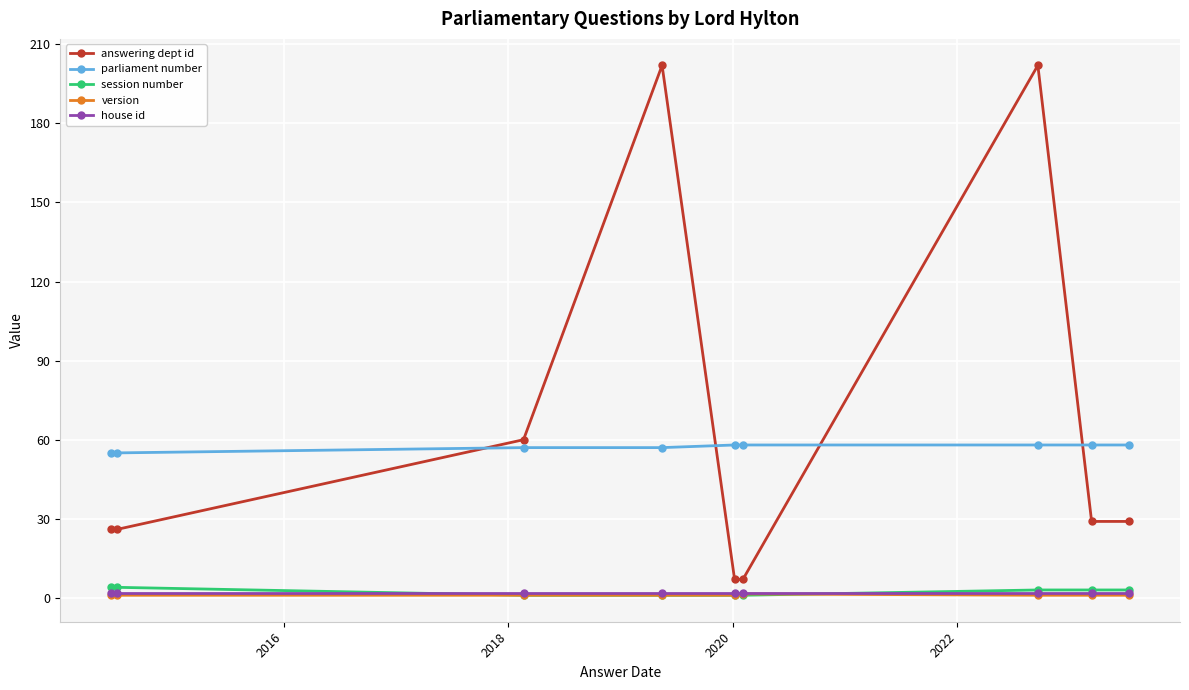

Which series has the largest range (max minus min)?

answering dept id